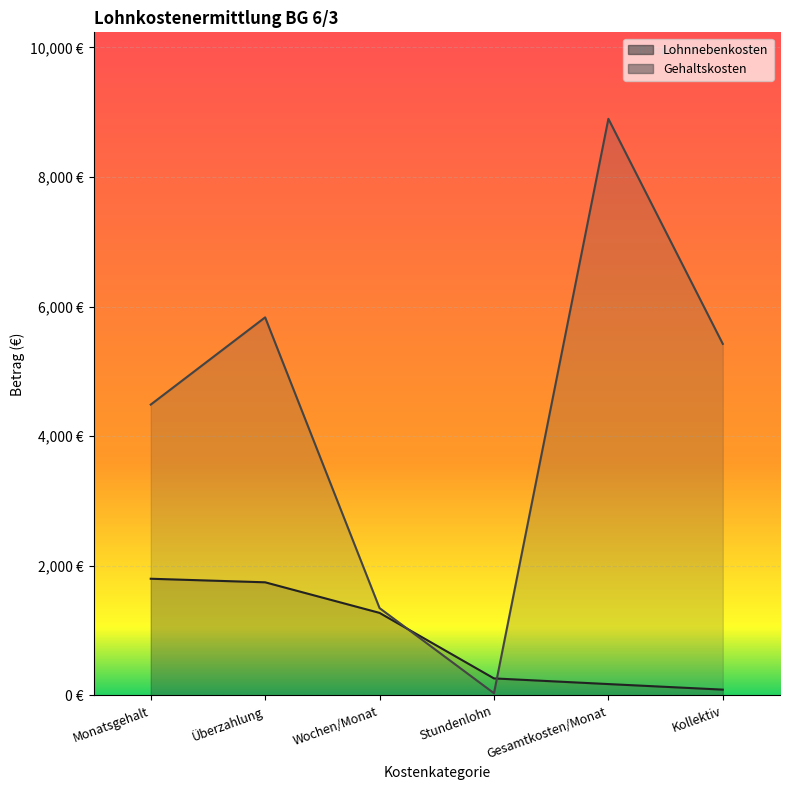

List the labels in order of Gehaltskosten value, smallest first.

Stundenlohn, Wochen/Monat, Monatsgehalt, Kollektiv, Überzahlung, Gesamtkosten/Monat